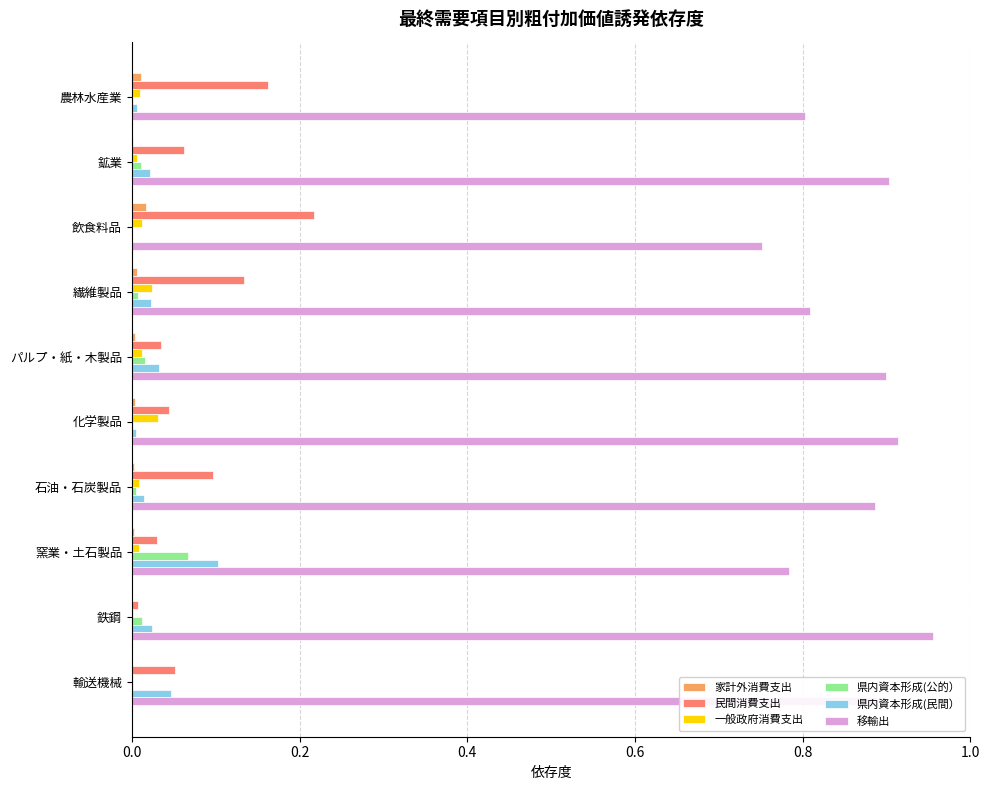

Which series has the largest total across all categories?

移輸出